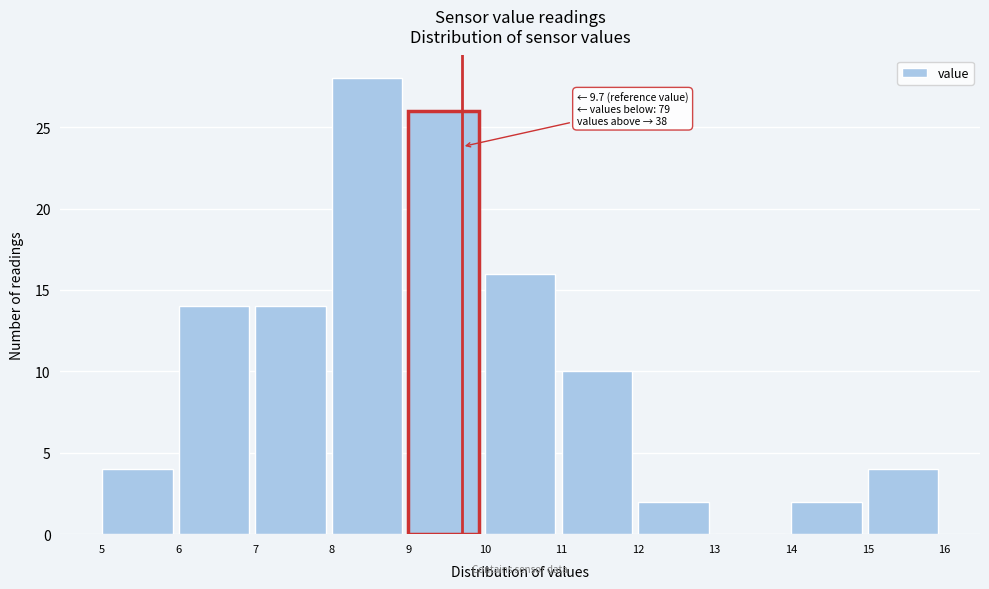

Which range on the x-axis has the tallest bar?

8 to 9